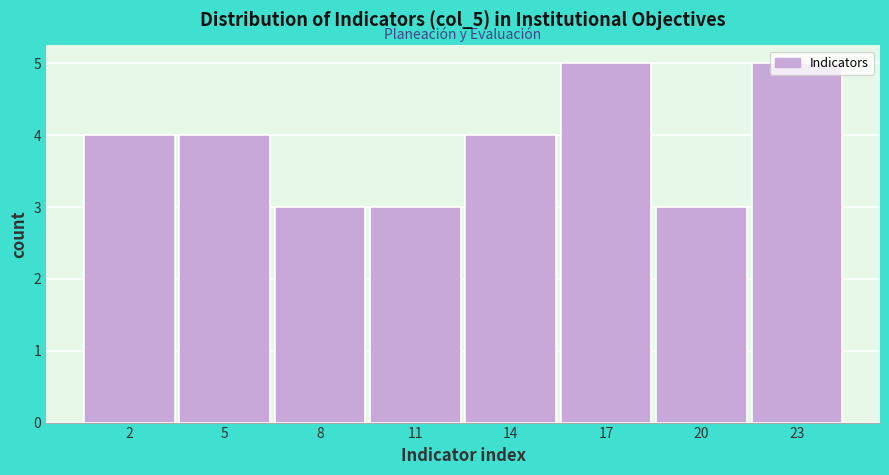

The value at 20 is 5. True or false?

False